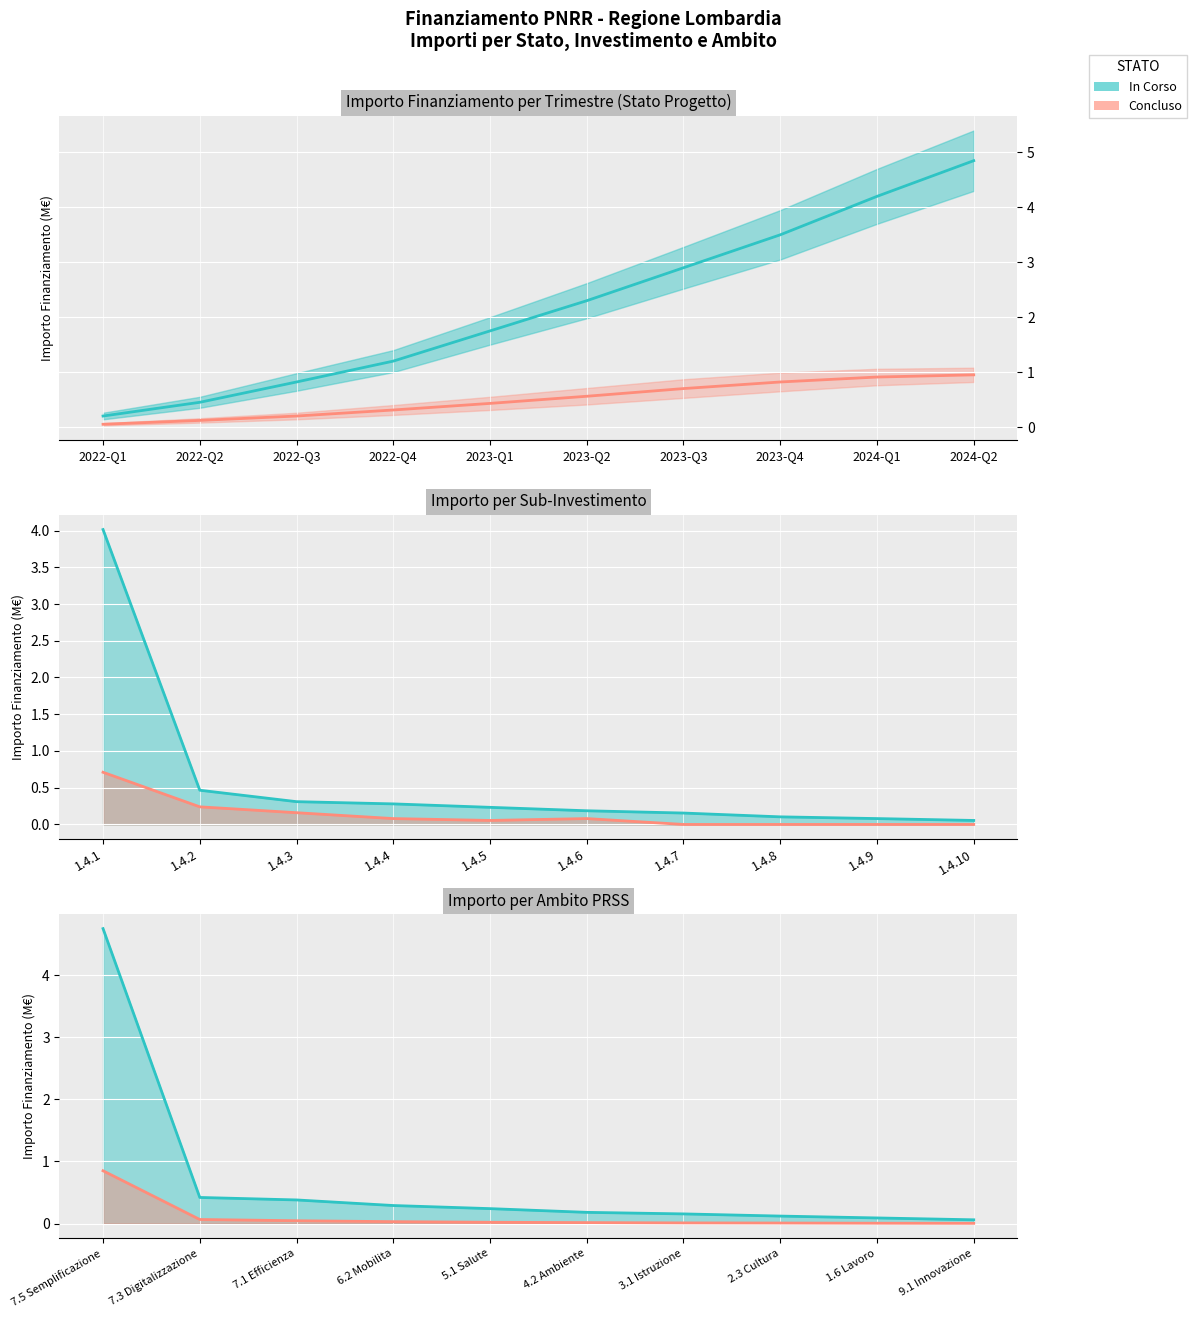

True or false: In Corso (trend) has a value of 0.8 at 2022-Q3.

True